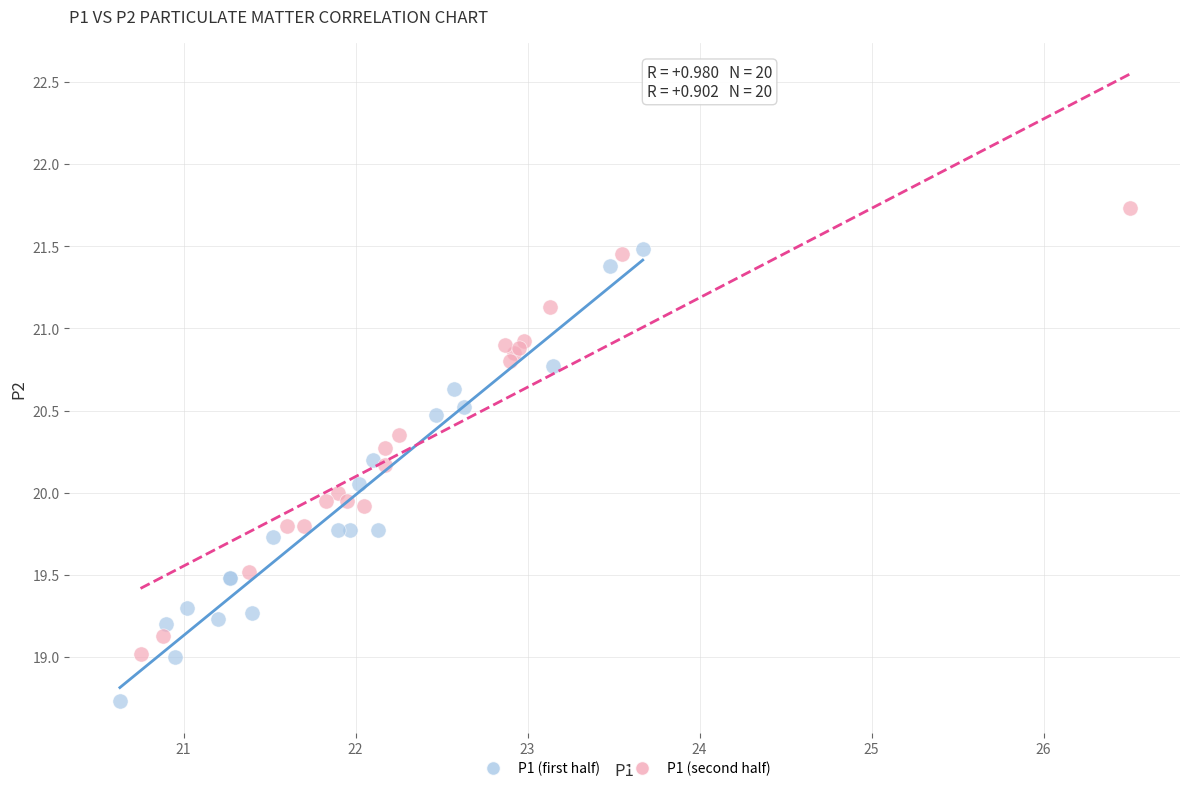

Which series contains the highest Y value?

P1 (second half)